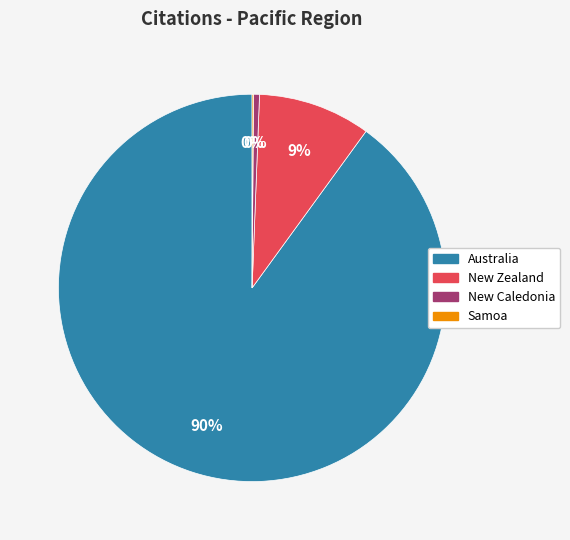

Is the sum of New Zealand and Australia greater than half?

Yes